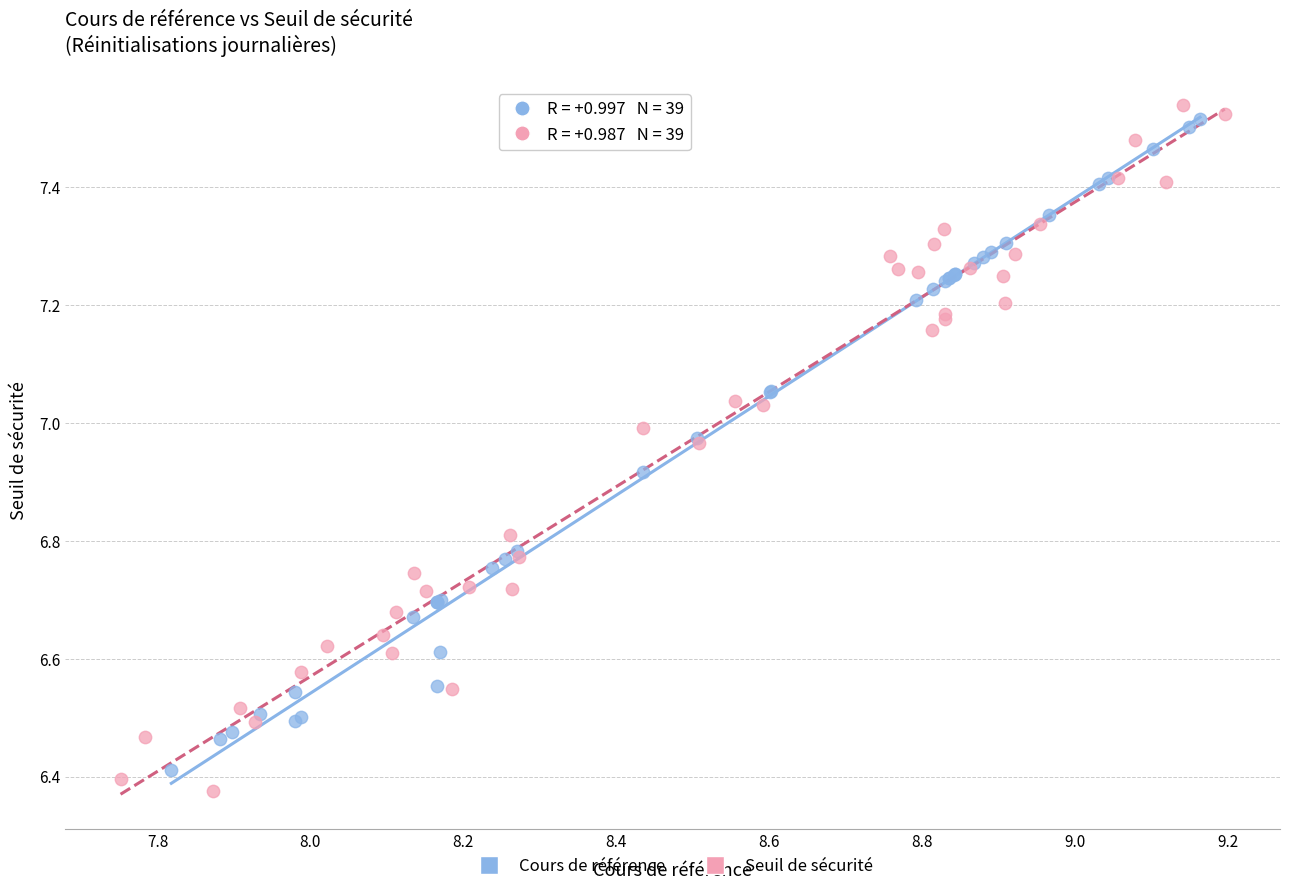

Which series contains the lowest Y value?

Seuil de sécurité